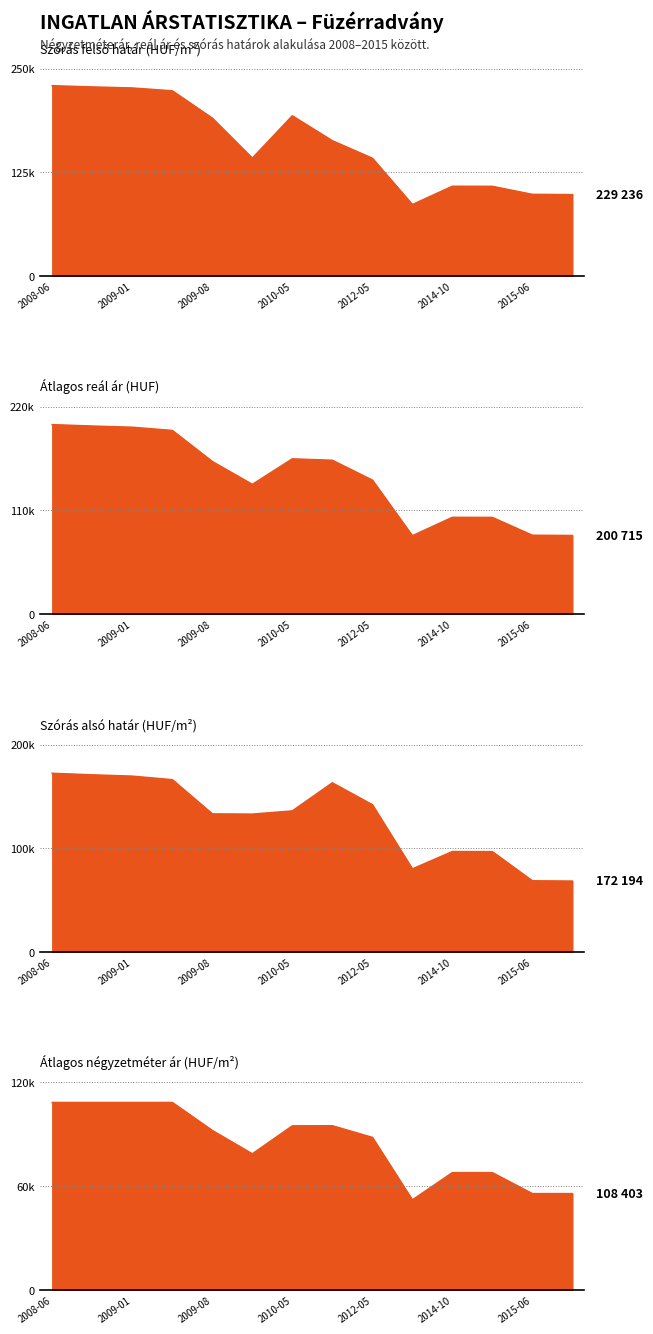

At which label does Szórás felső határ reach its peak?

2008-06